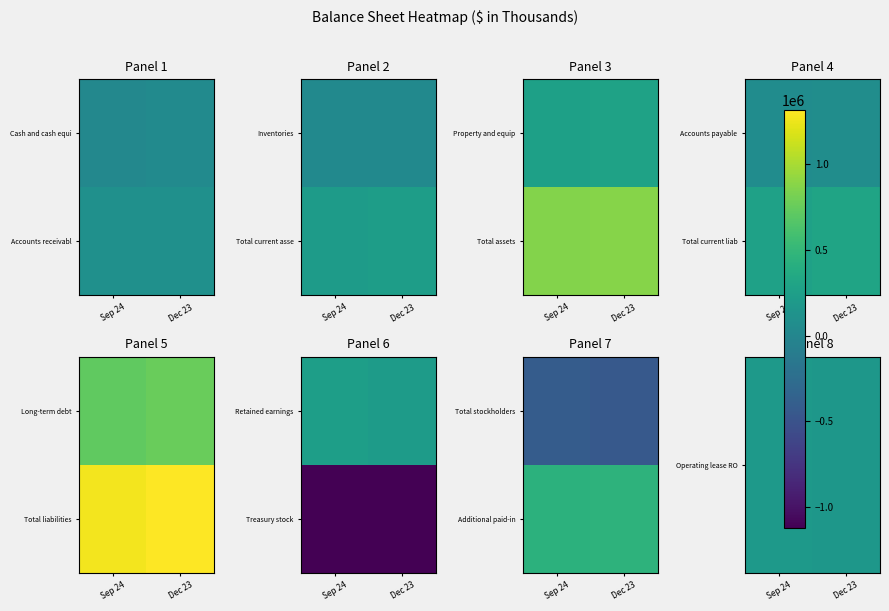

Between Sep 24 and Dec 23, which is larger?

Sep 24